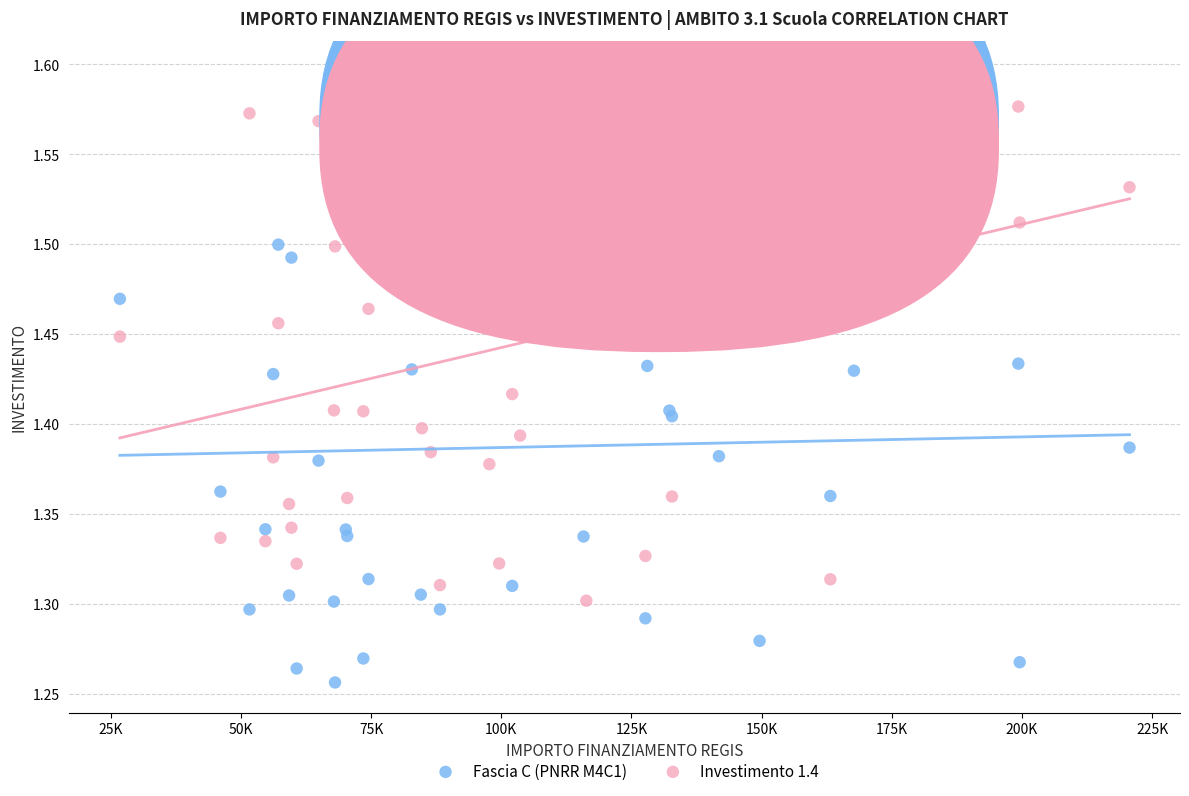

Which series reaches the minimum Y coordinate?

Fascia C (PNRR M4C1)